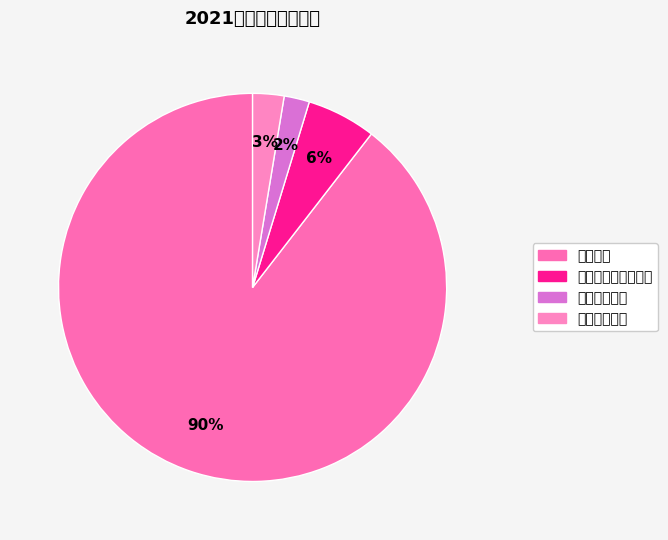

True or false: 教育支出 accounts for 75% of the total.

False